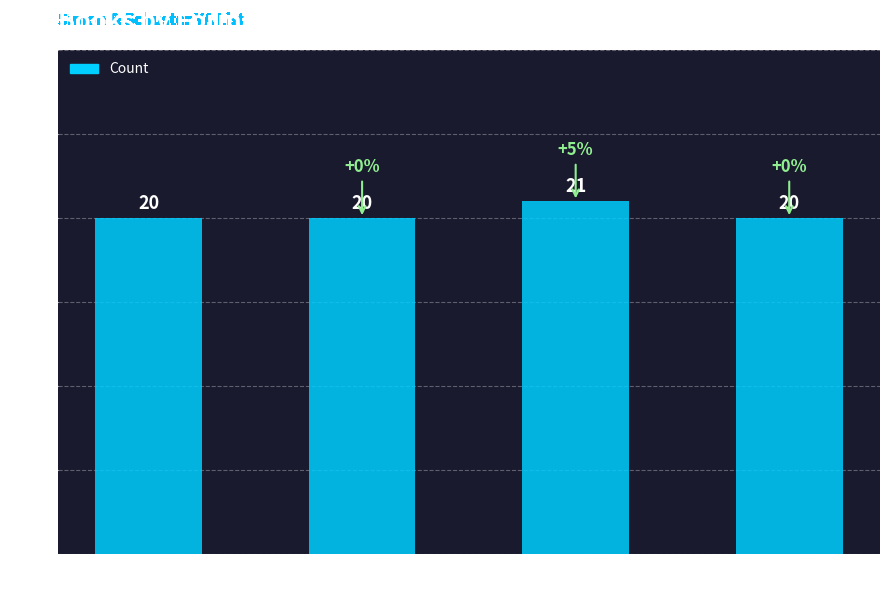

What is the average value?

20